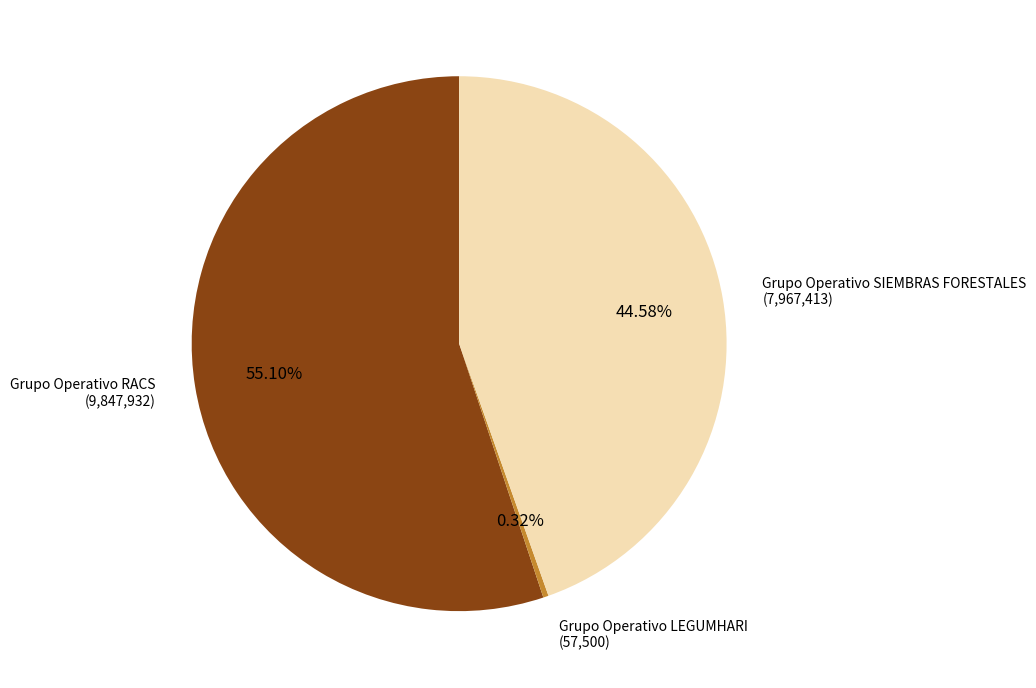

Which category has the smallest portion of the pie?

Grupo Operativo LEGUMHARI